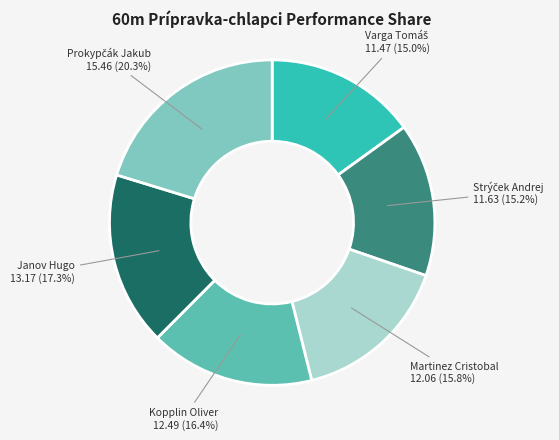

Does any single category account for the majority?

No